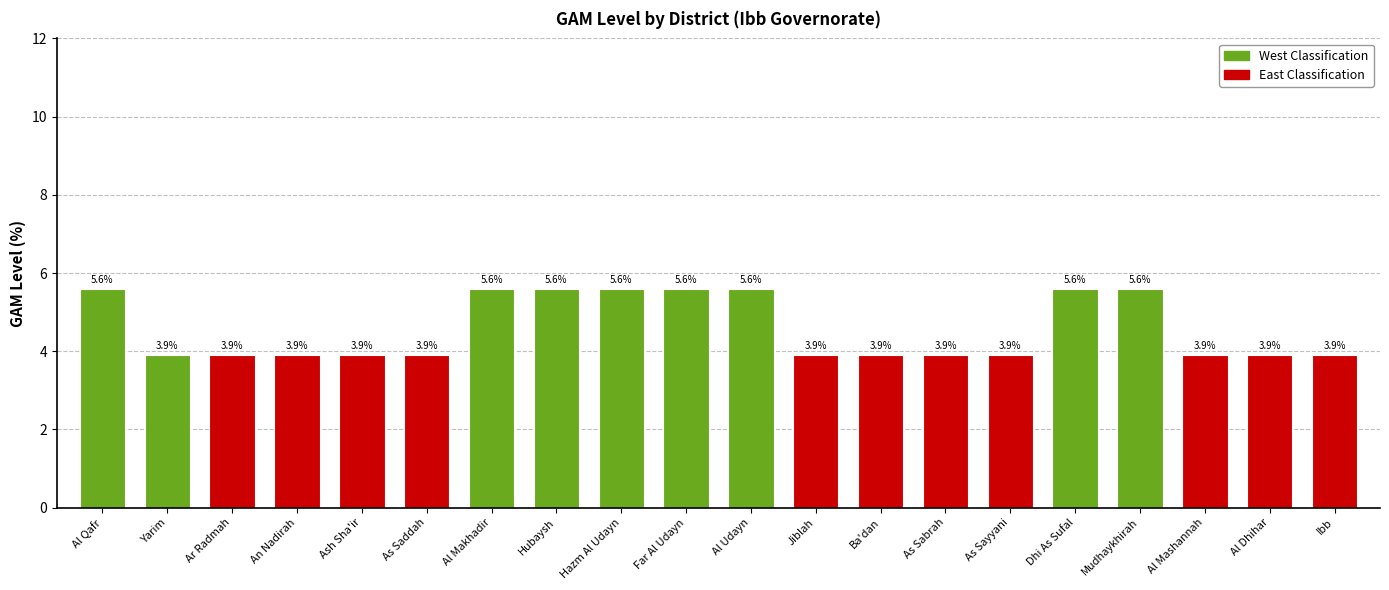

What is the label of the 15th bar from the right?

As Saddah